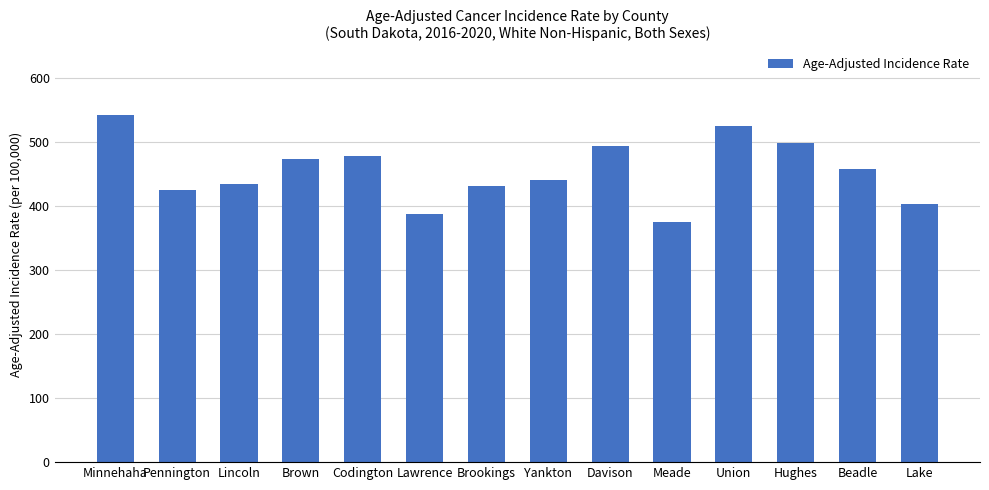

The value at Pennington is 143.5. True or false?

False